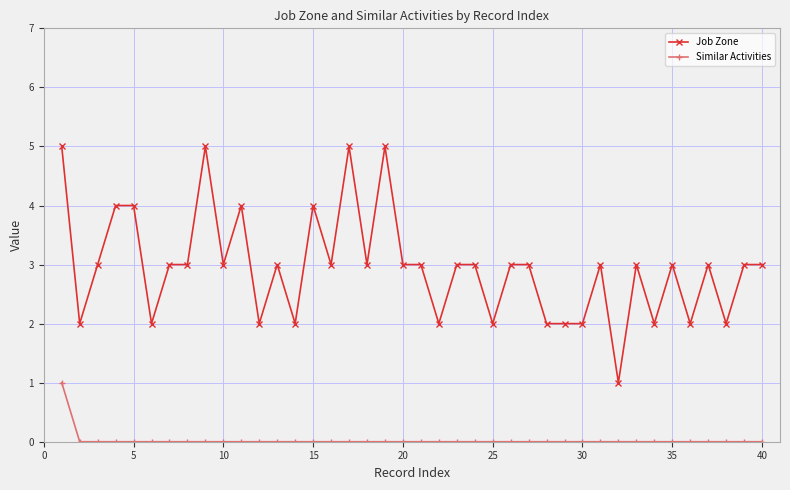

True or false: Job Zone and Similar Activities intersect in this chart.

False